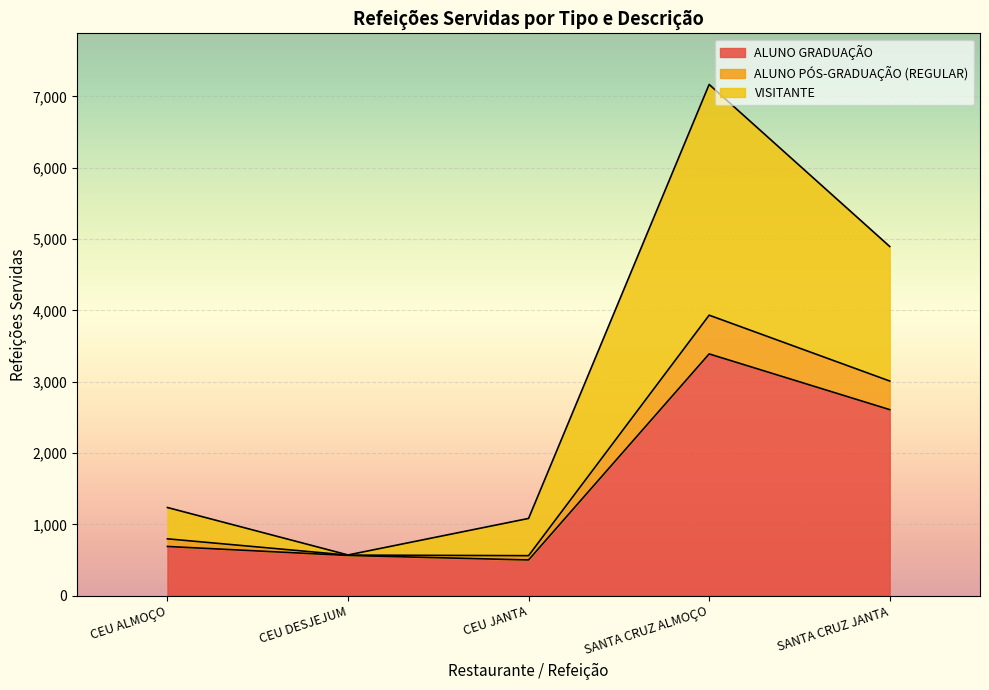

What is the label of the 4th point from the left?

SANTA CRUZ ALMOÇO